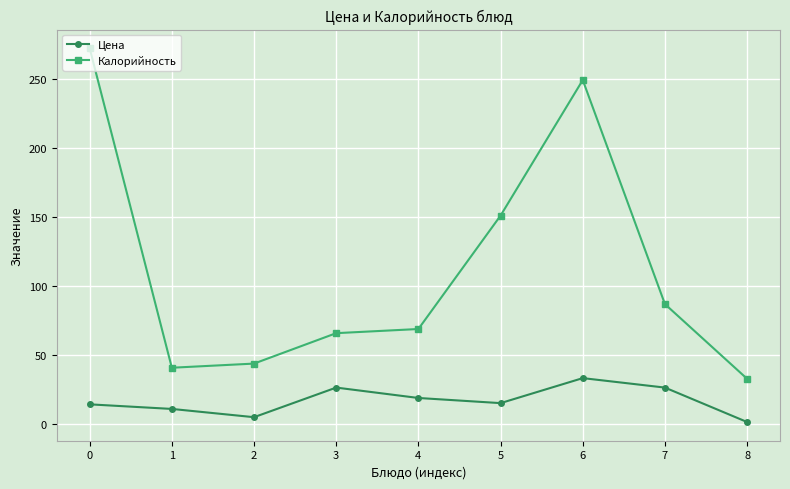

How many lines are shown in the chart?

2